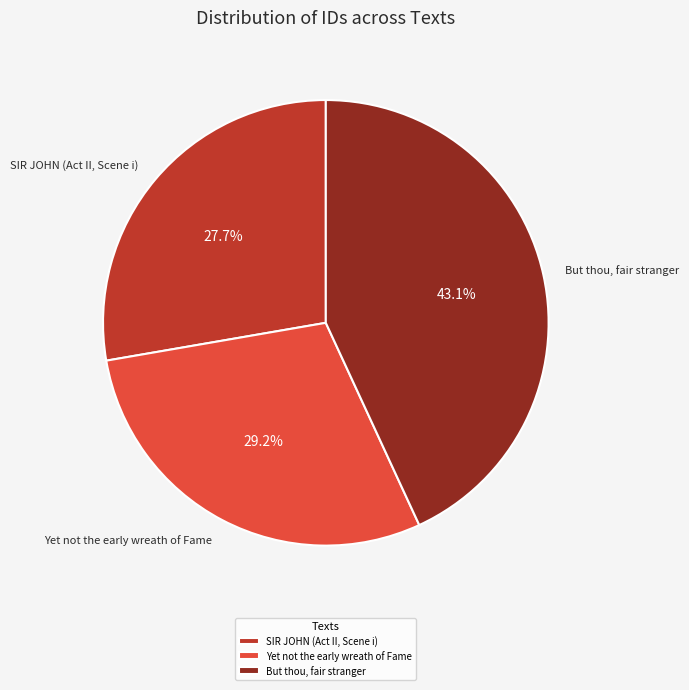

How many segments does this pie chart have?

3